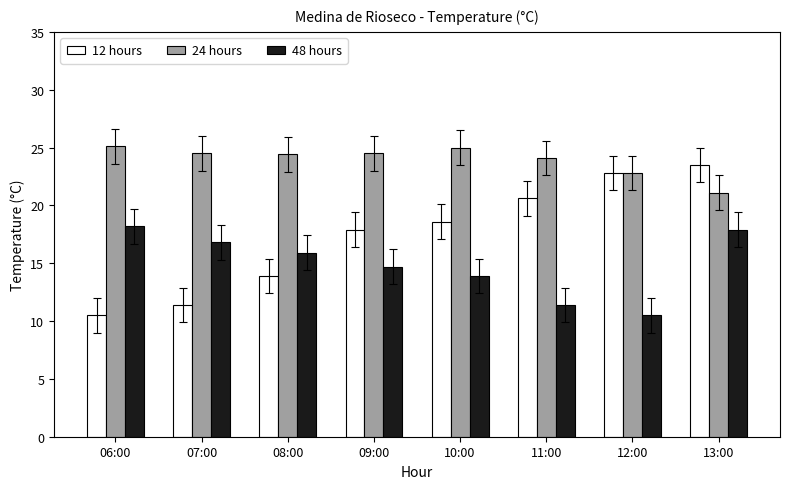

What is the lowest value of the 48 hours series?

10.5